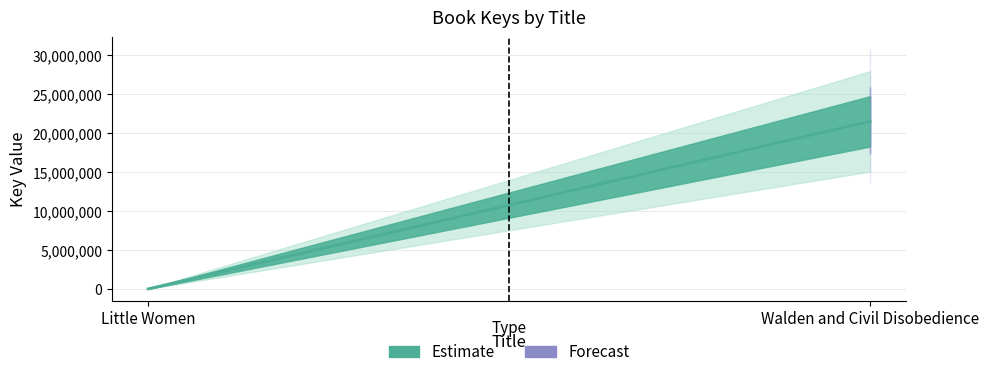

True or false: the data shows 21519162 at Walden and Civil Disobedience.

True